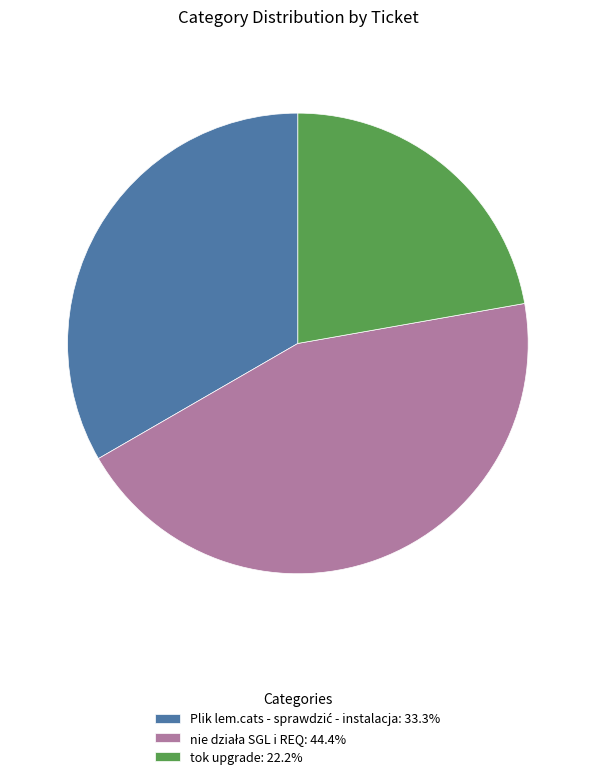

Is there any slice that represents more than half of the pie?

No